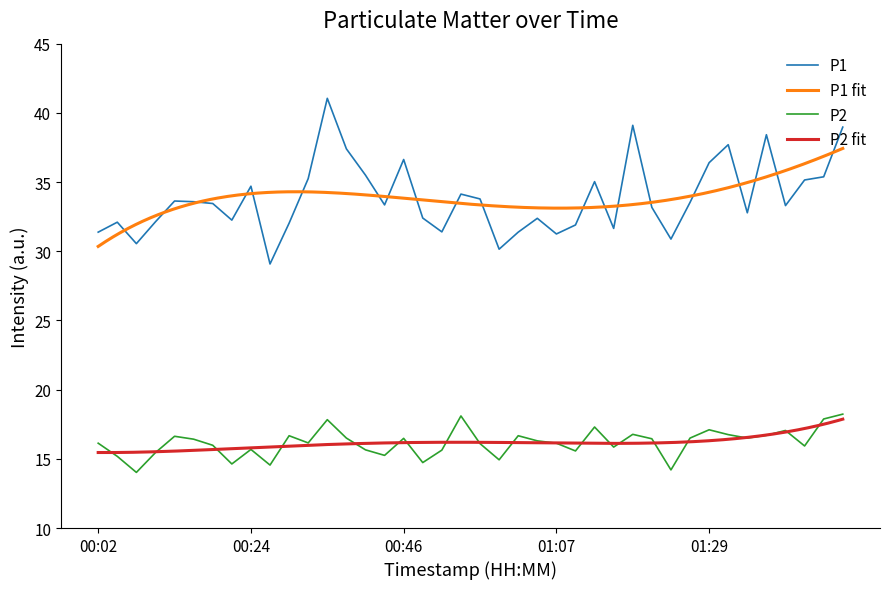

What is the lowest value of the P1 series?

29.1